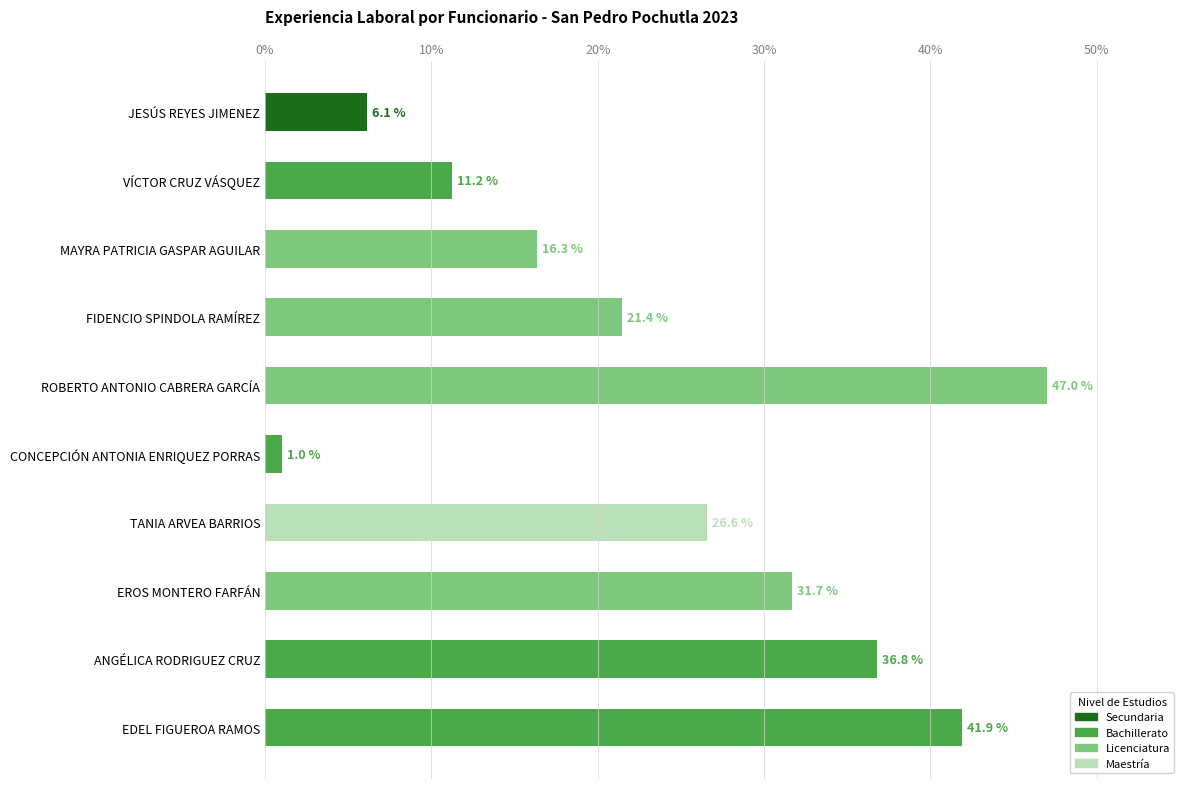

List the labels in order of value, largest first.

ROBERTO ANTONIO CABRERA GARCÍA, EDEL FIGUEROA RAMOS, ANGÉLICA RODRIGUEZ CRUZ, EROS MONTERO FARFÁN, TANIA ARVEA BARRIOS, FIDENCIO SPINDOLA RAMÍREZ, MAYRA PATRICIA GASPAR AGUILAR, VÍCTOR CRUZ VÁSQUEZ, JESÚS REYES JIMENEZ, CONCEPCIÓN ANTONIA ENRIQUEZ PORRAS